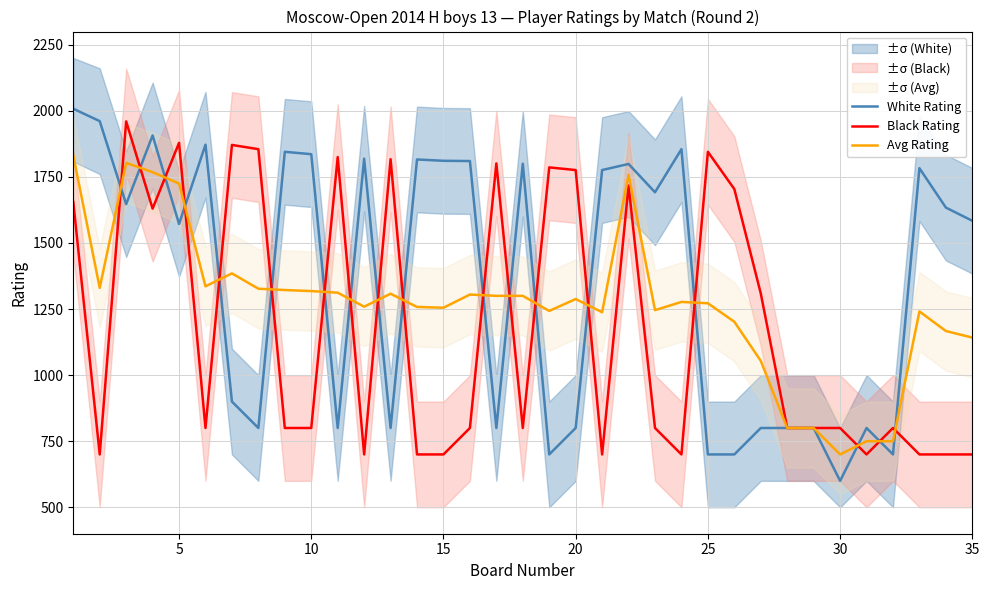

True or false: Black Rating has more than 0 points higher than both neighbors.

True